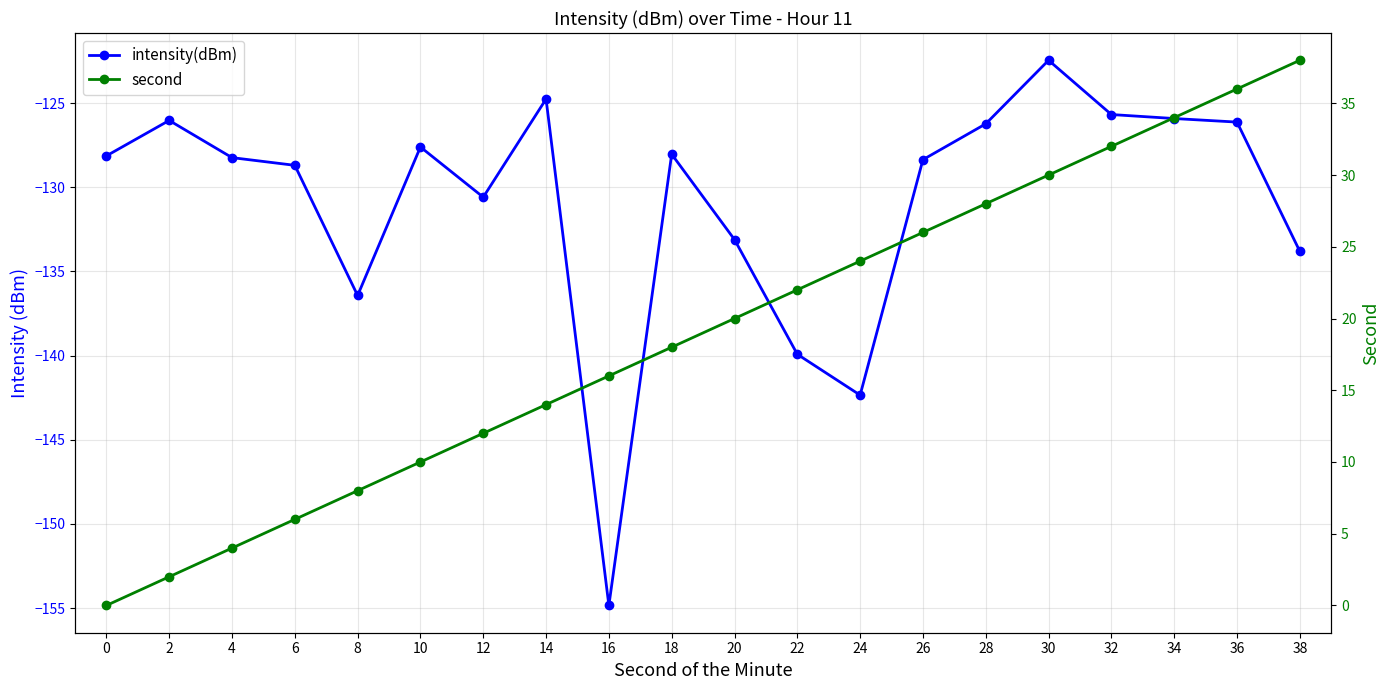

List the series in order of their overall mean, highest first.

second, intensity(dBm)